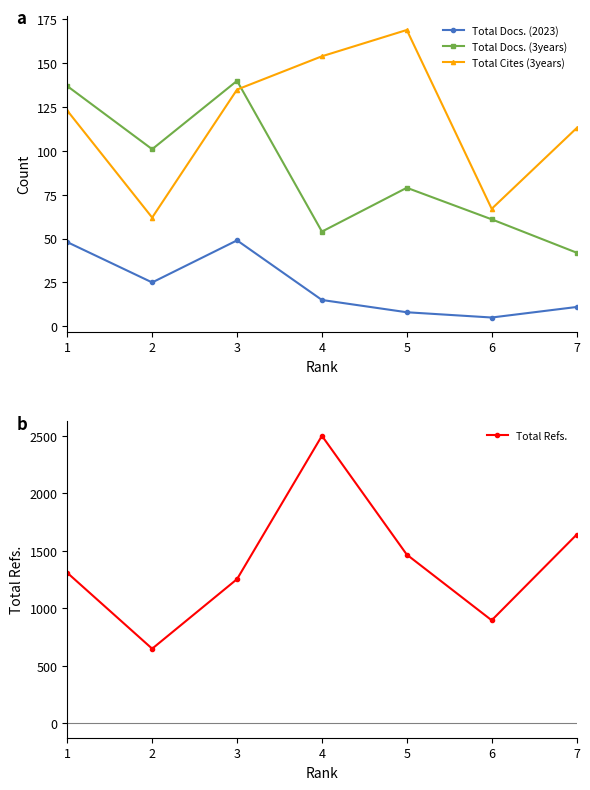

What is the total value across all series at 3?

1578